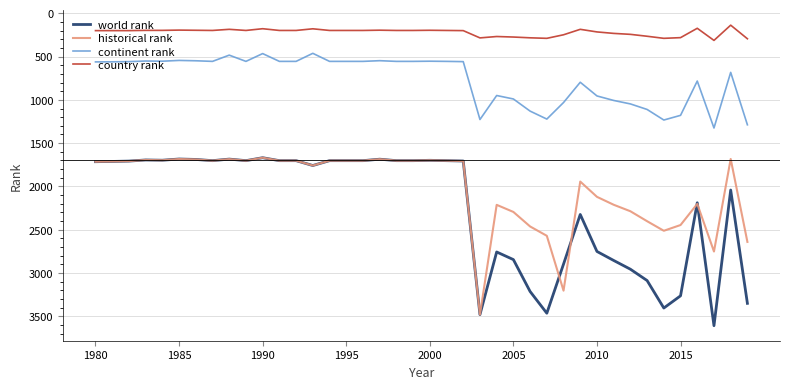

What is the smallest value displayed?

138.0